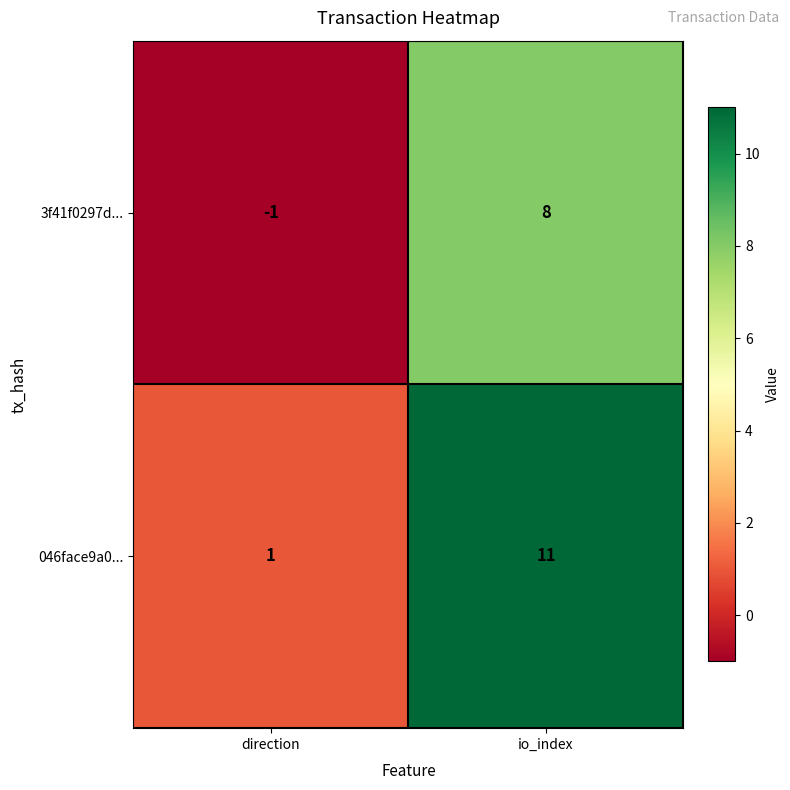

Reading left to right, what are all the values shown in this chart?

3f41f0297d...: -1	8
046face9a0...: 1	11